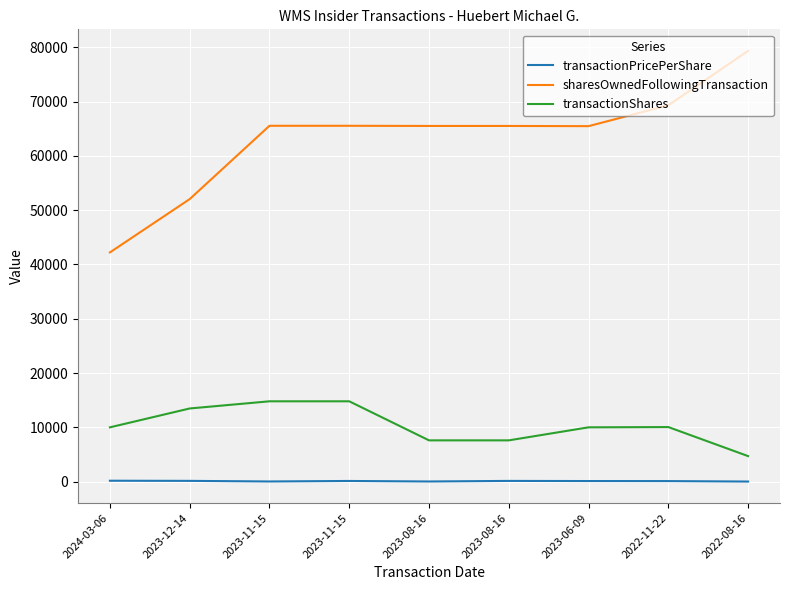

How many series are shown in this chart?

3